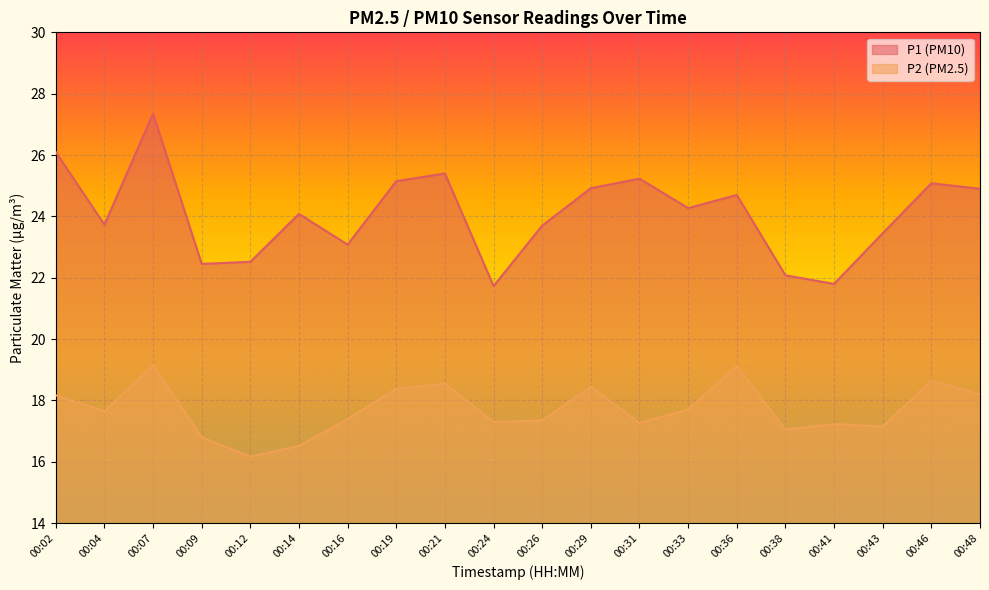

At how many categories does at least one series exceed 16?

20